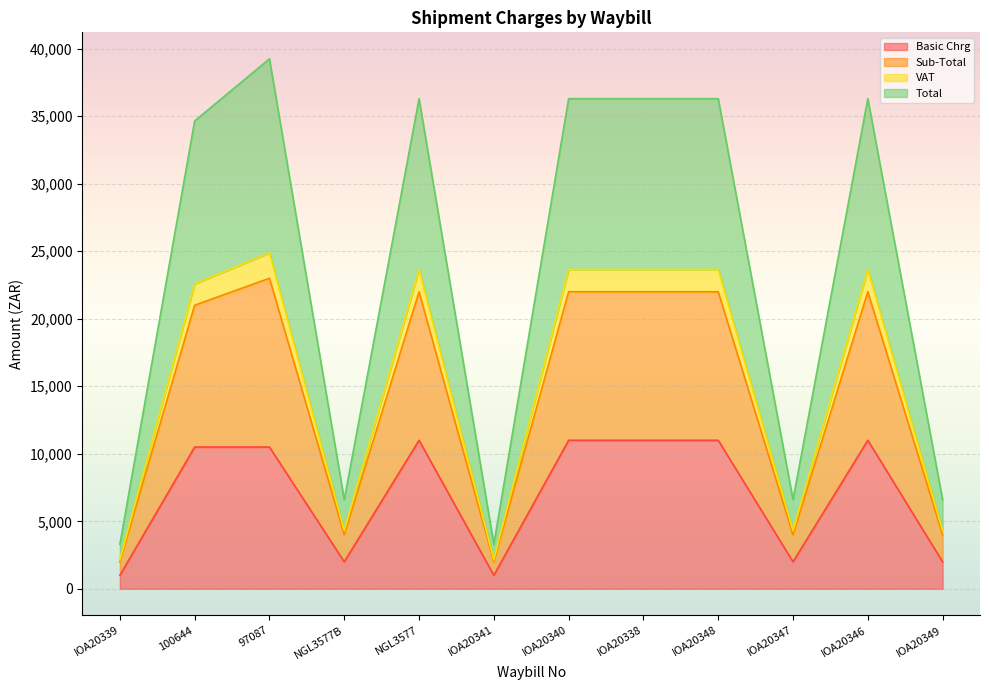

What is the difference between the maximum and minimum values in the Basic Chrg series?

10000